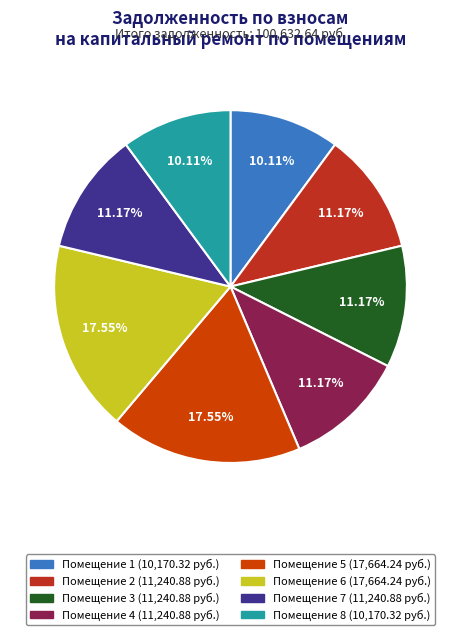

Count the number of slices in the pie.

8